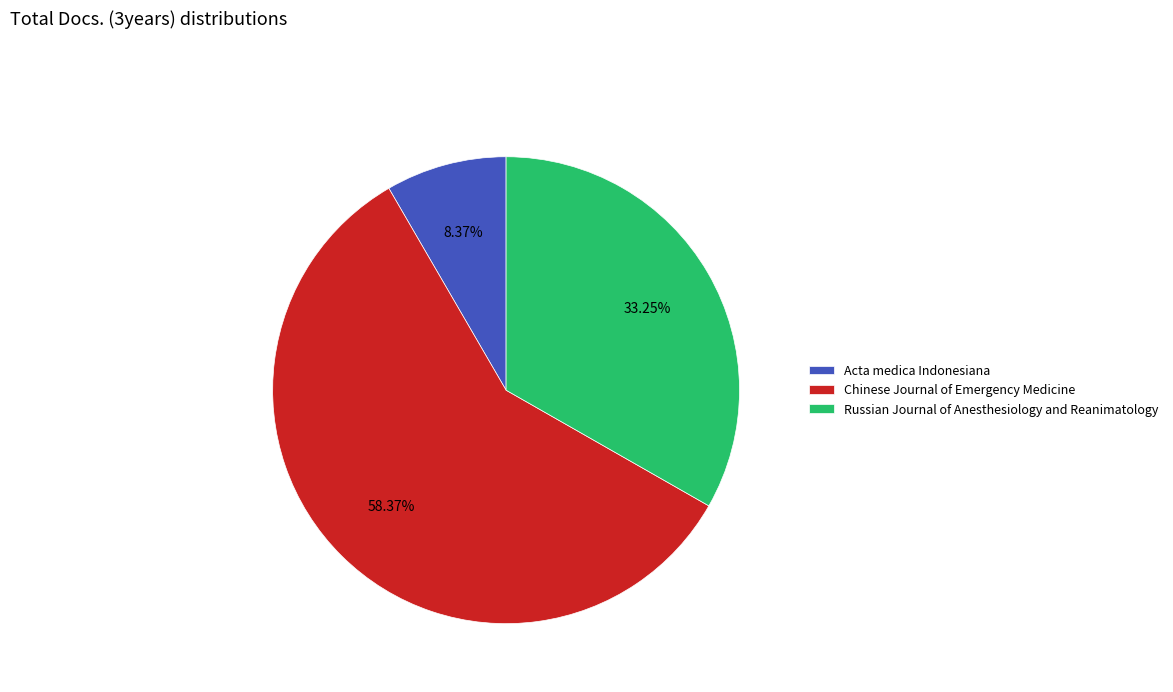

Does Chinese Journal of Emergency Medicine represent more than half of the total?

Yes